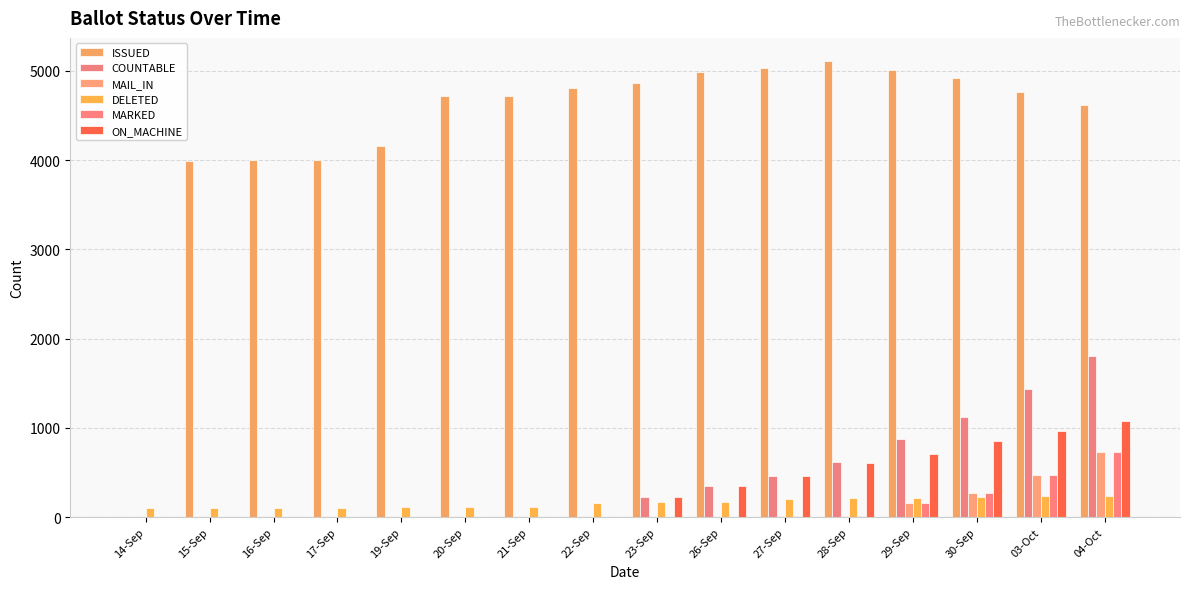

Count the number of data series in this chart.

6